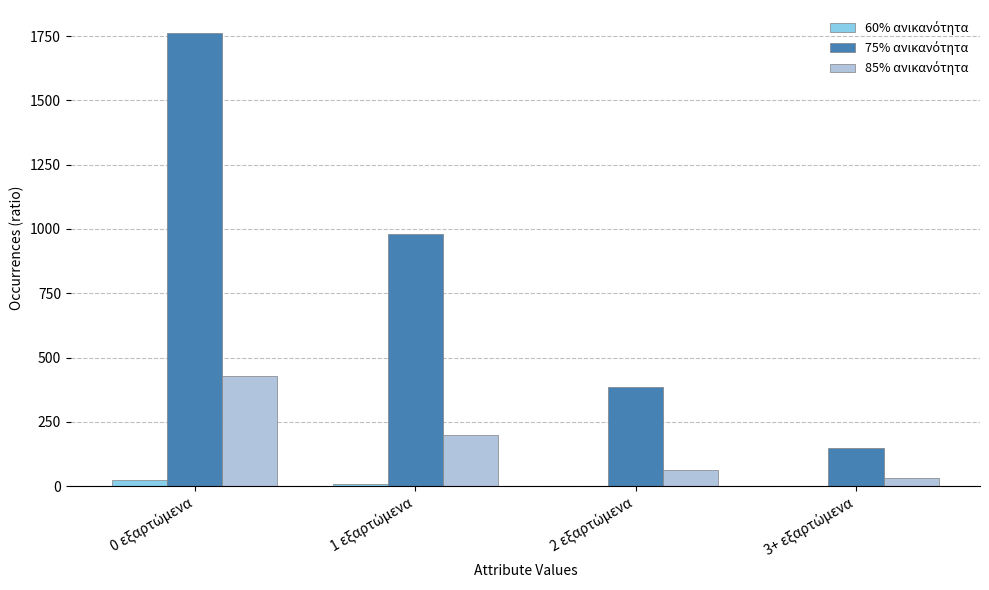

What is the maximum value shown in the chart?

1763